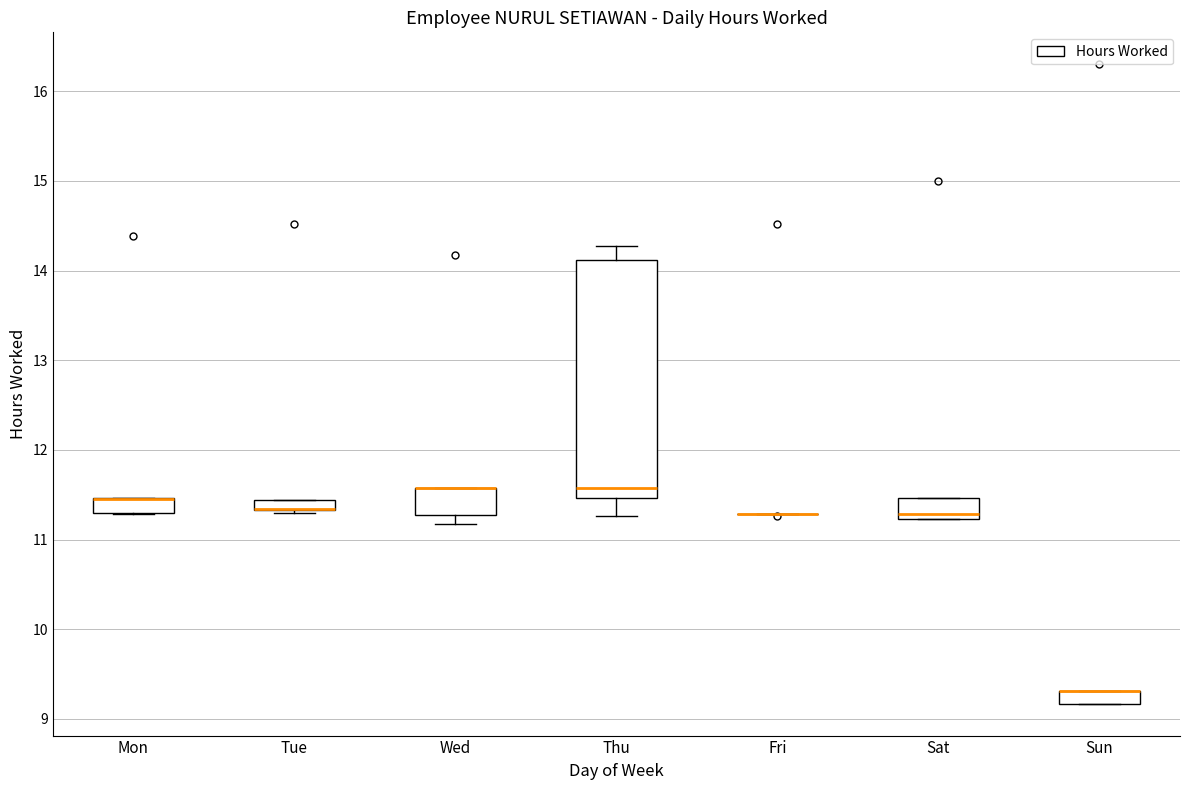

Comparing the boxes themselves (not the whiskers), which one is the tallest?

Thu